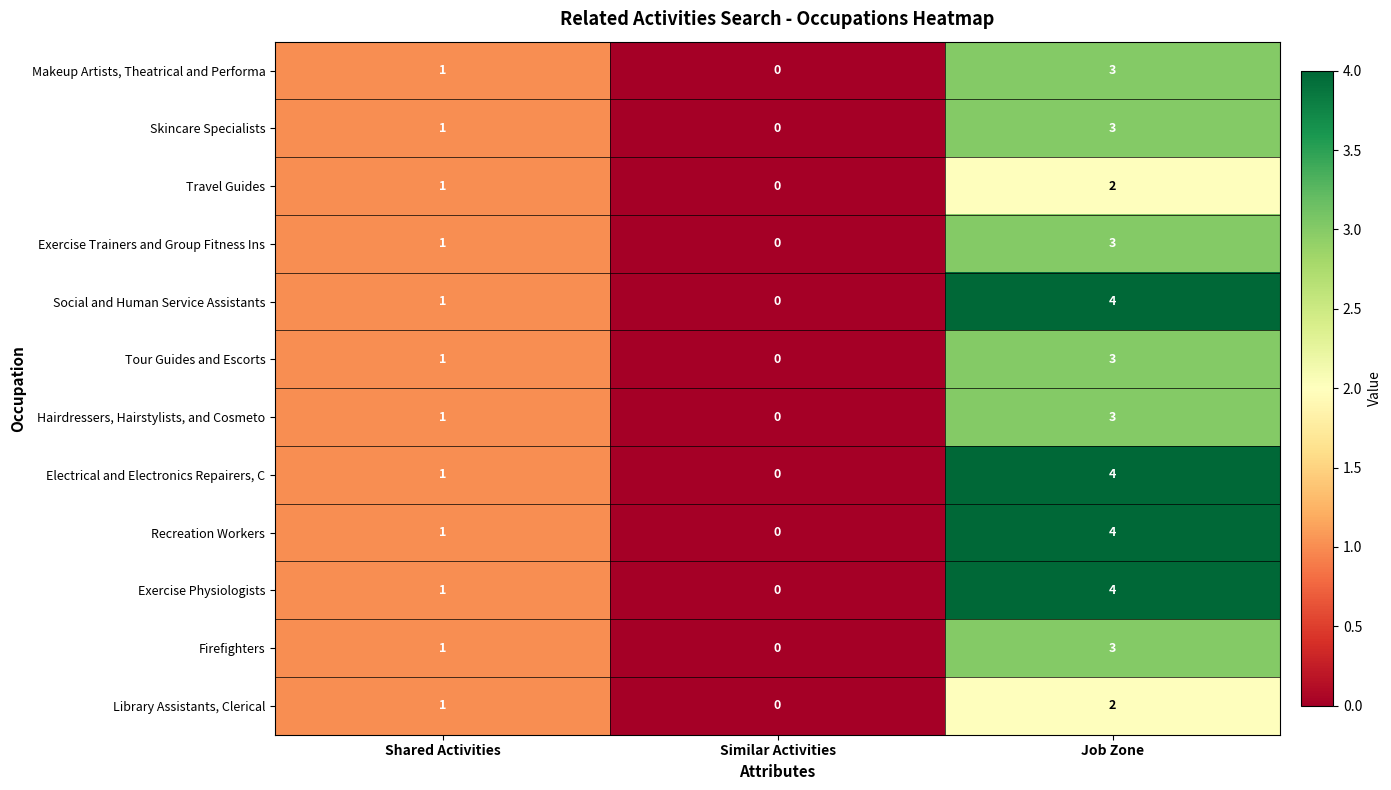

At which label is Exercise Physiologists closest to 2?

Shared Activities